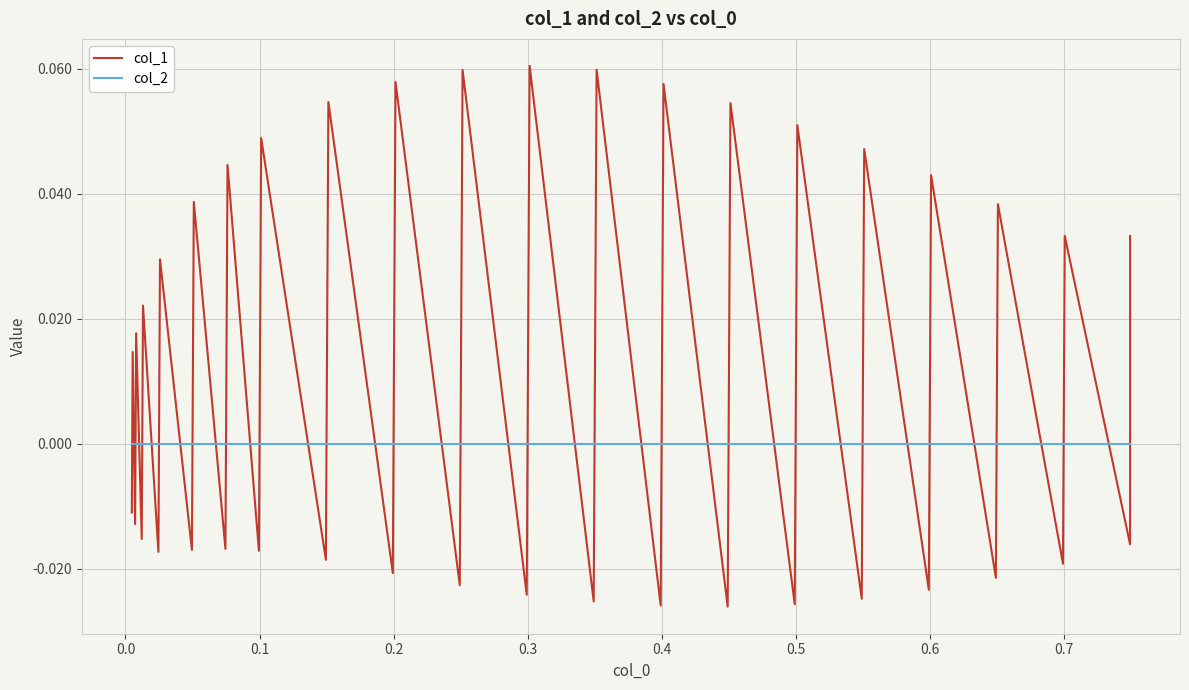

What are all the series names shown in the legend?

col_1, col_2